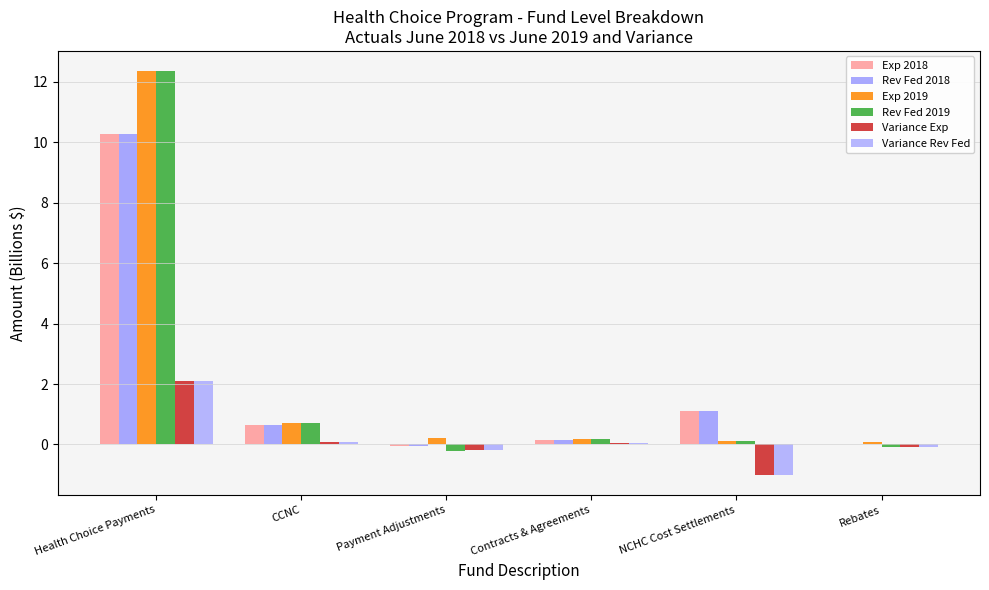

What is the approximate value of Variance Exp at Rebates?

-0.1